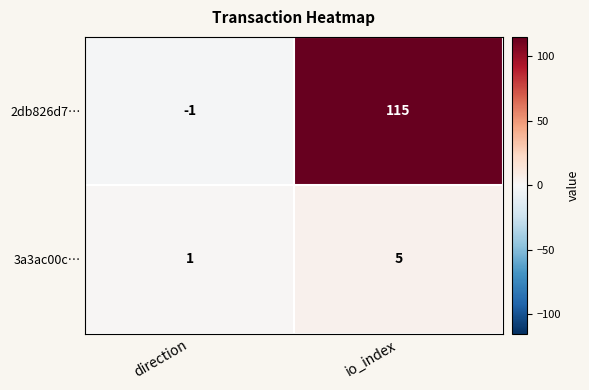

True or false: 2db826d7… has a value of -1 at direction.

True